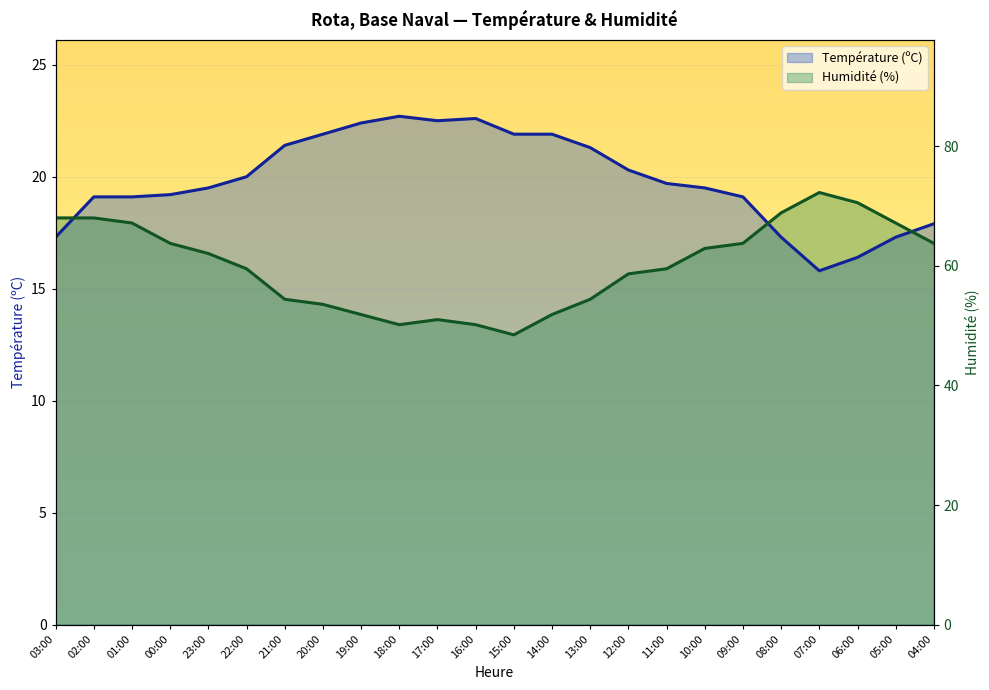

At which label does Température (ºC) first exceed 19?

02:00